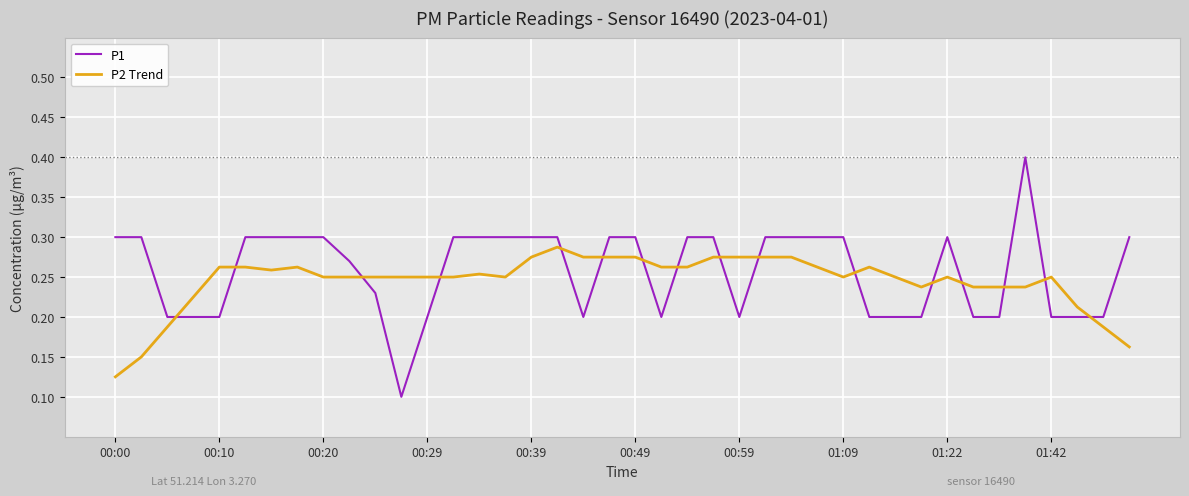

List the series in order of their overall mean, highest first.

P1, P2 Trend